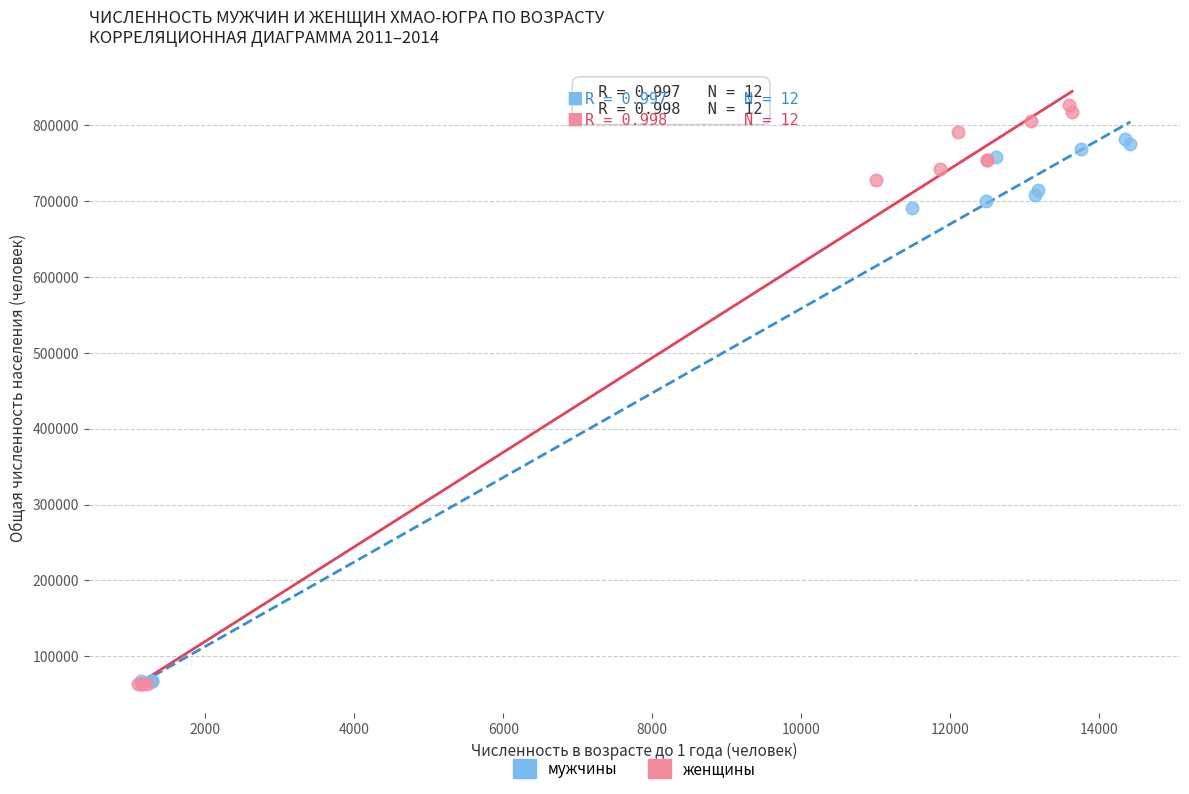

What are all the series names shown in the legend?

мужчины, женщины